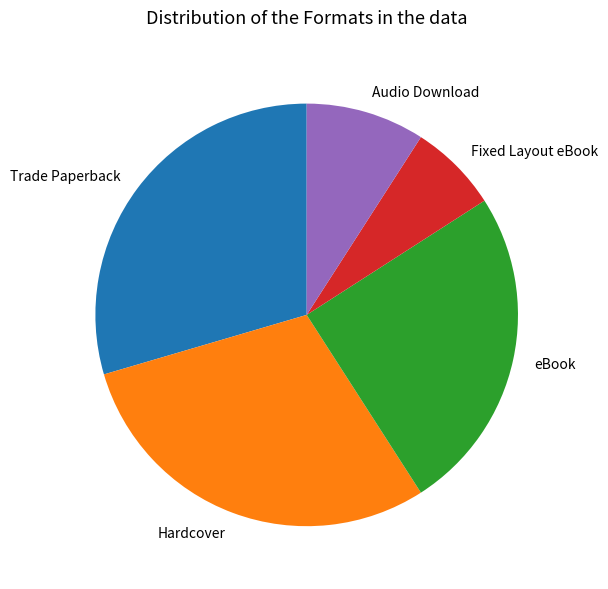

Is there a majority slice in this chart?

No